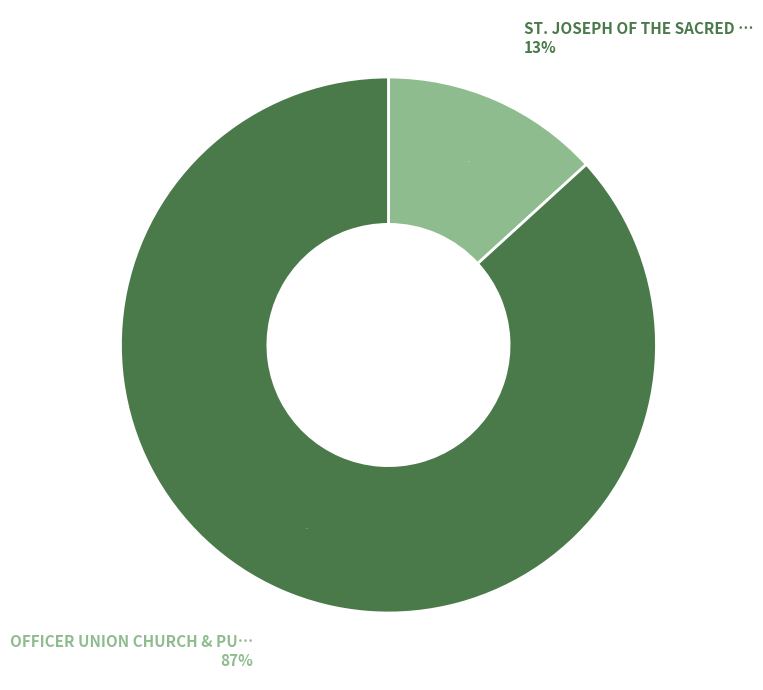

To the nearest percent, what is the difference between the largest and smallest slice percentages?

74%